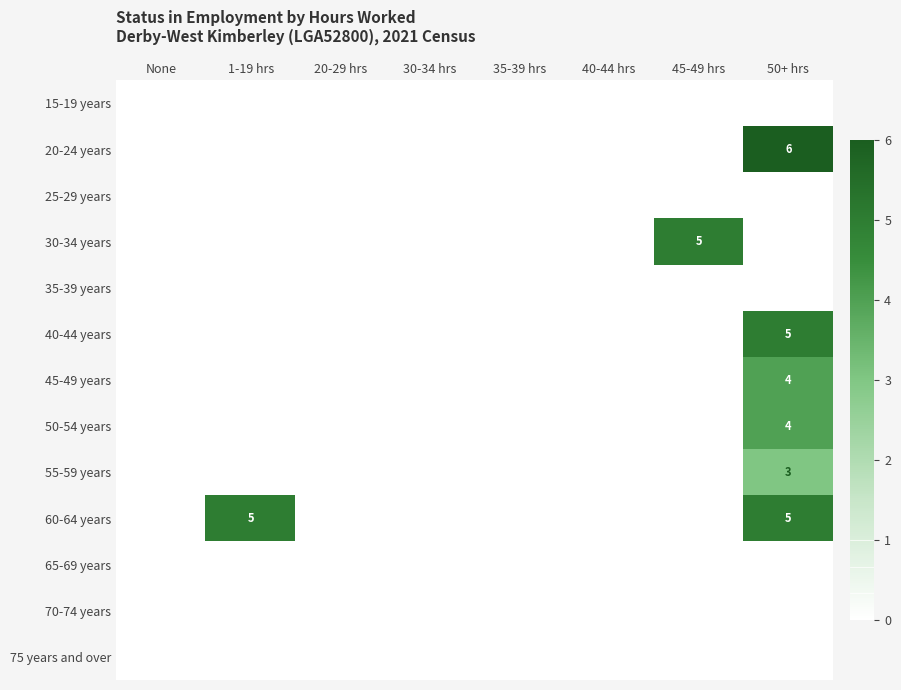

True or false: 50-54 years has a value of 5 at 50+ hrs.

False